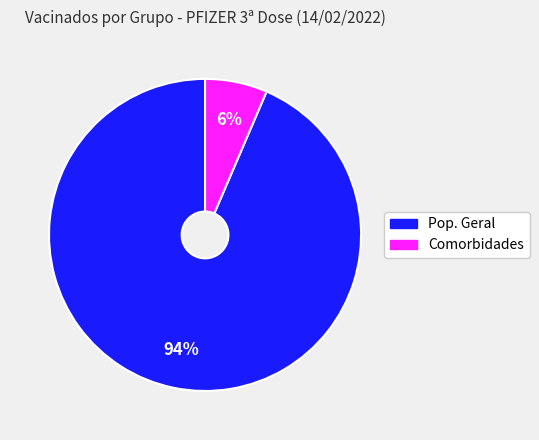

To the nearest percent, what portion does Pop. Geral represent?

94%